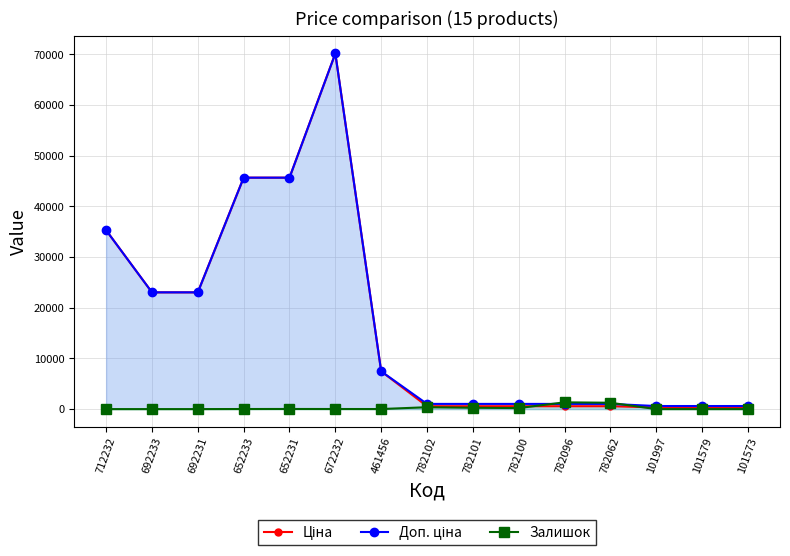

Reading left to right, what are all the values shown in this chart?

Ціна: 712232=35295.1	692233=23040.4	692231=23040.4	652233=45672.6	652231=45672.6	672232=70181.6	461456=7453.8	782102=567.7	782101=567.7	782100=567.7	782096=567.7	782062=567.7	101997=331.0	101579=331.0	101573=331.0
Доп. ціна: 712232=35295.1	692233=23040.4	692231=23040.4	652233=45672.6	652231=45672.6	672232=70181.6	461456=7453.8	782102=1024.5	782101=1024.5	782100=1024.5	782096=1024.5	782062=1024.5	101997=607.0	101579=607.0	101573=607.0
Залишок: 712232=0.0	692233=0.0	692231=0.0	652233=16.0	652231=24.0	672232=17.0	461456=11.0	782102=372.0	782101=264.0	782100=205.0	782096=1335.0	782062=1254.0	101997=0.0	101579=0.0	101573=0.0